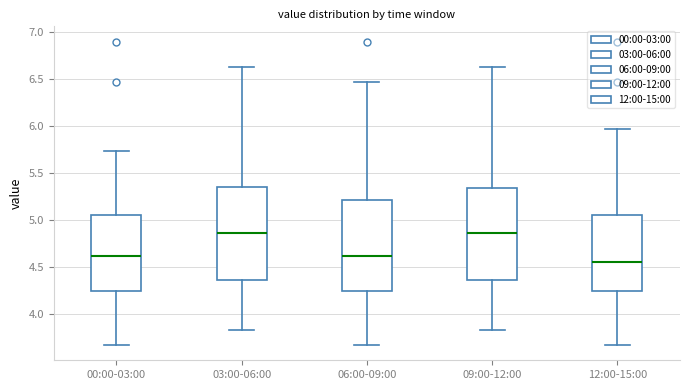

Where does the lower whisker of the box for 12:00-15:00 end on the y-axis? The values are not printed on the chart, so give them approximately, as read against the axis.

3.65